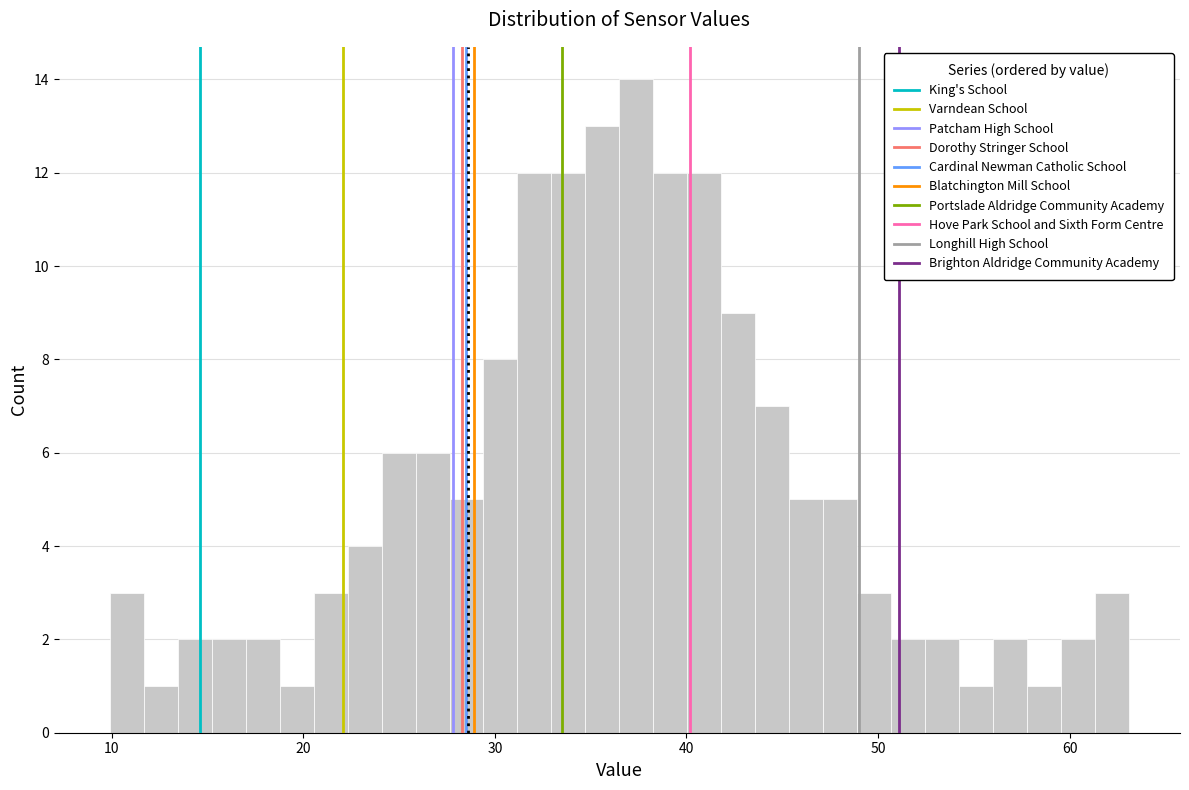

Around what value on the x-axis is the tallest bar? Give the approximate position of its centre, as read against the axis.

37